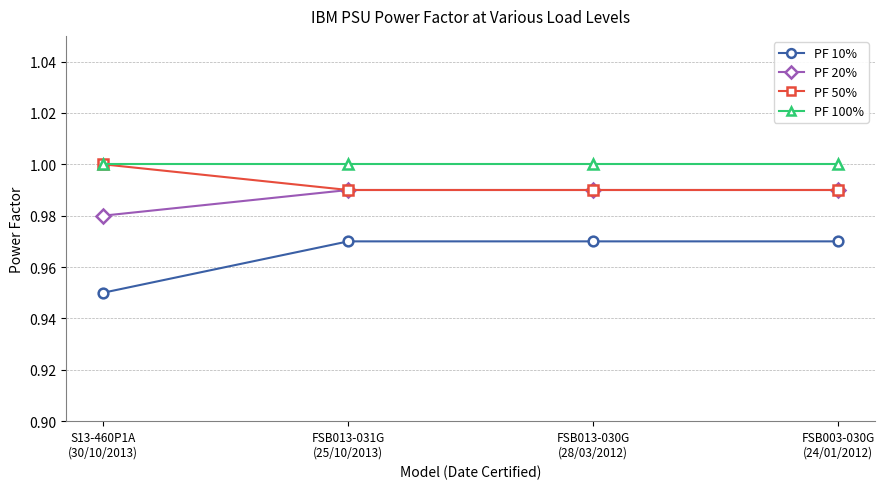

What position from the right is S13-460P1A
(30/10/2013)?

4